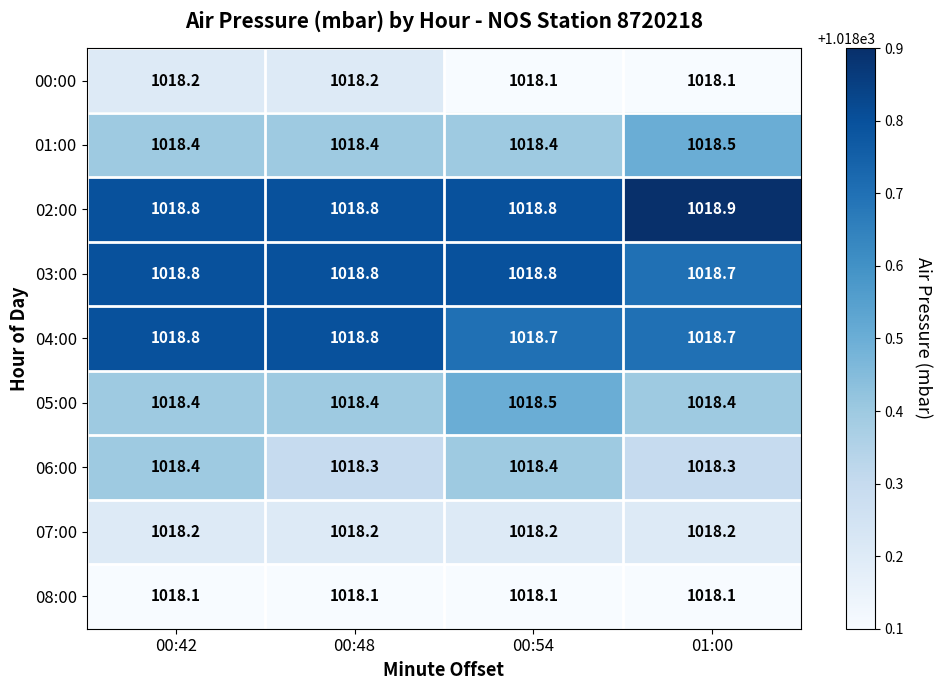

The 03:00 series shows 1018.8 at 00:54. True or false?

True